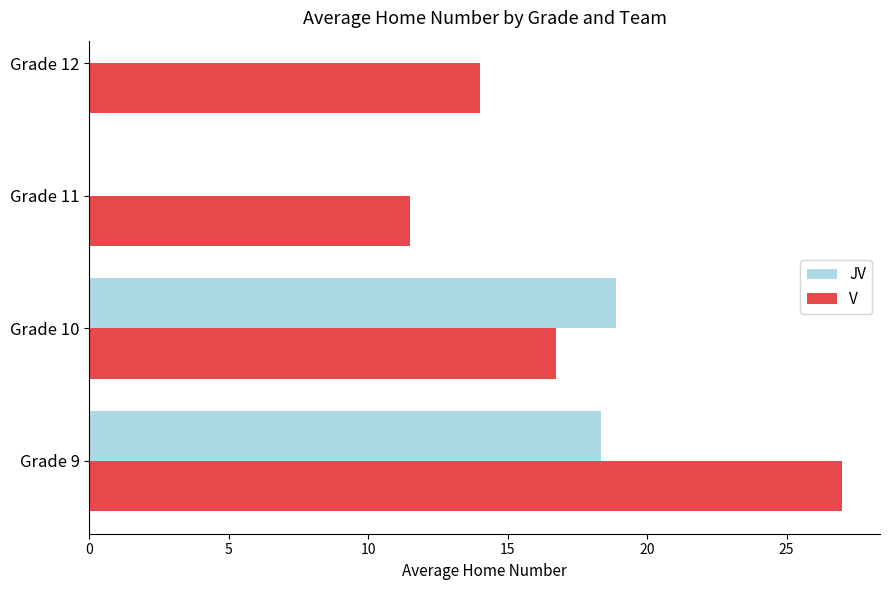

The value of V at Grade 11 is 20.2. True or false?

False